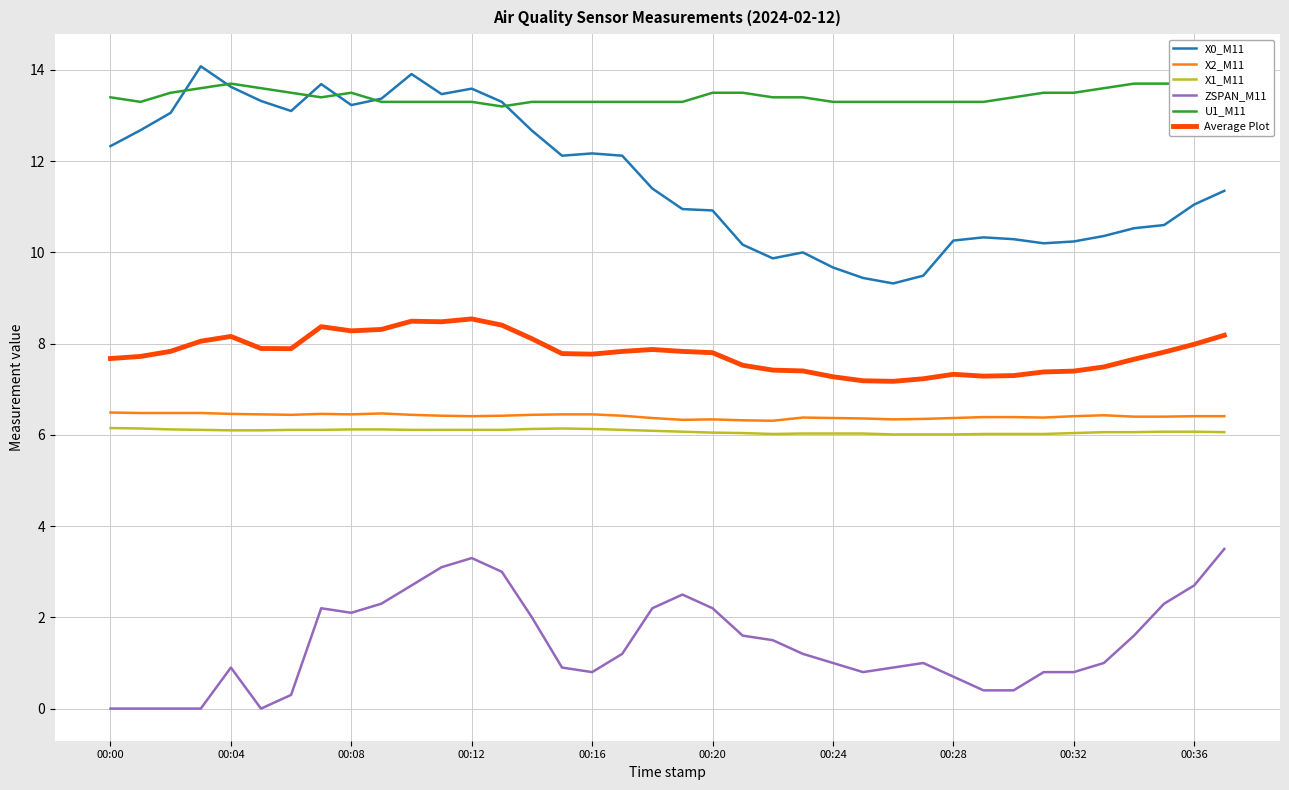

The value of X2_M11 at 00:08 is 6.5. True or false?

True